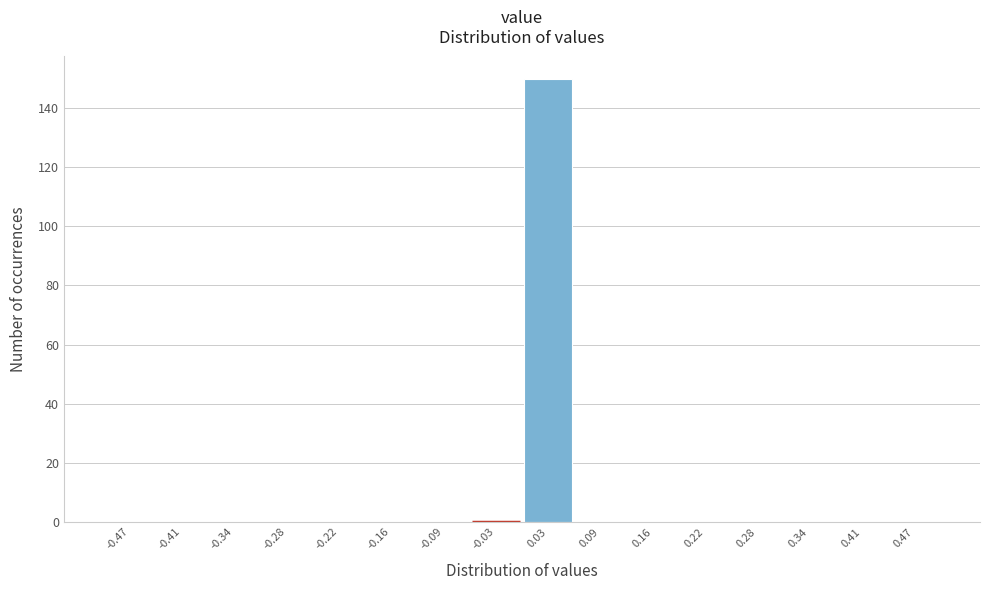

What is the height of the bar covering 0.00 to 0.06 on the x-axis? Neither the bar edges nor the heights are printed on the chart, so give them approximately, as read against the axes.

150